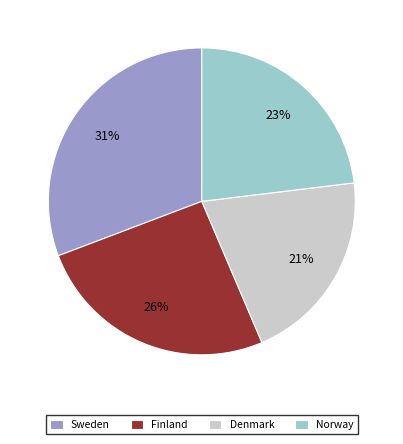

How many segments does this pie chart have?

4